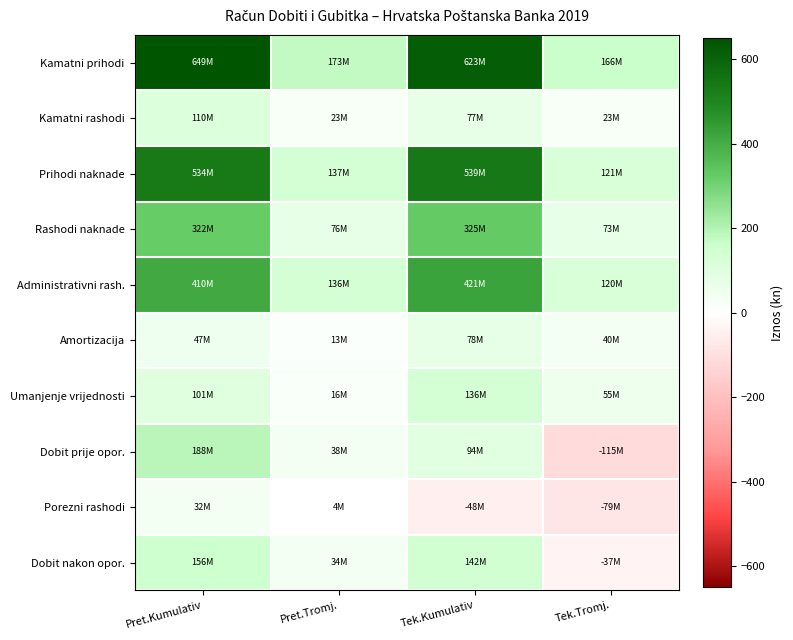

Which series has the largest total across all categories?

Kamatni prihodi